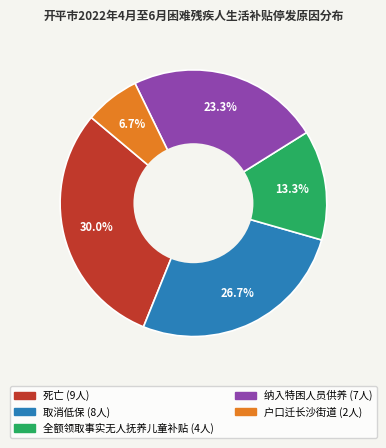

Which has a higher value, 纳入特困人员供养 or 户口迁长沙街道?

纳入特困人员供养